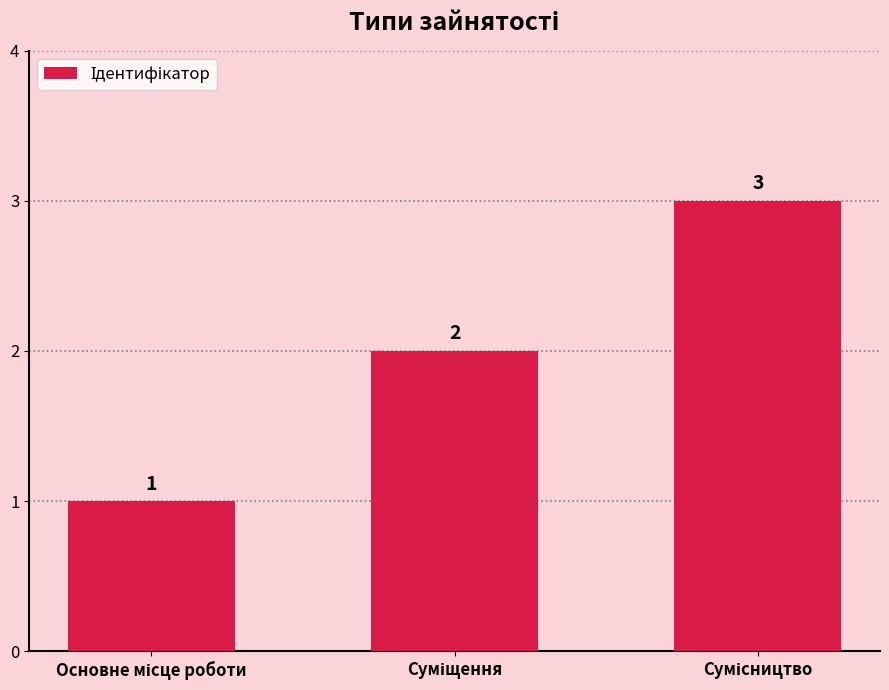

Does the chart contain stacked bars?

No